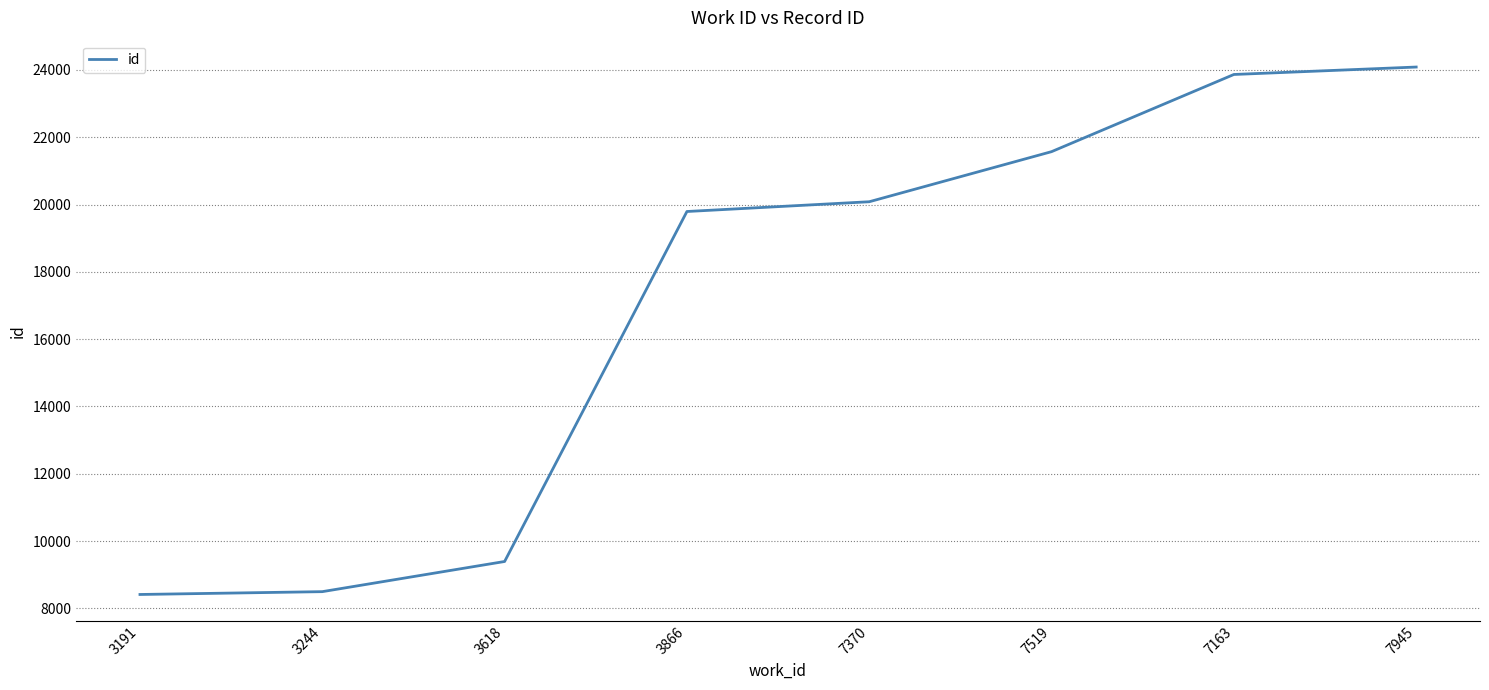

The chart shows a value of 24084 at 7945. True or false?

True